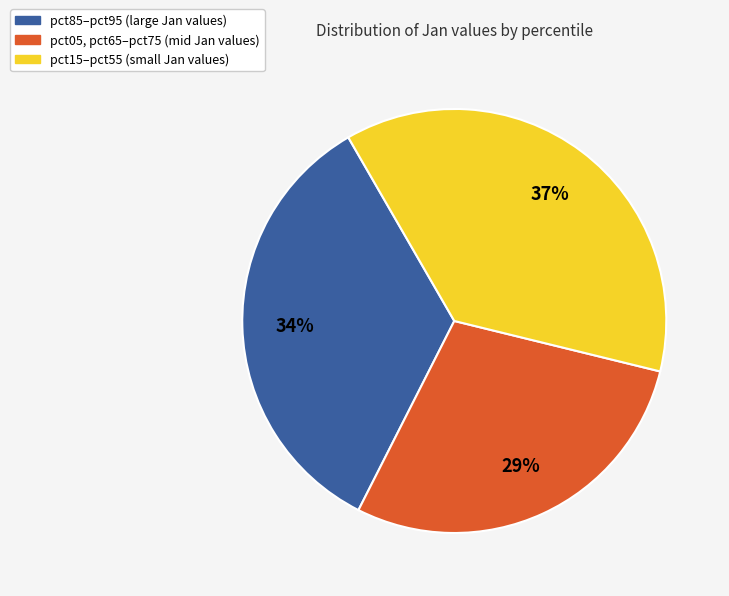

Does any single category account for the majority?

No